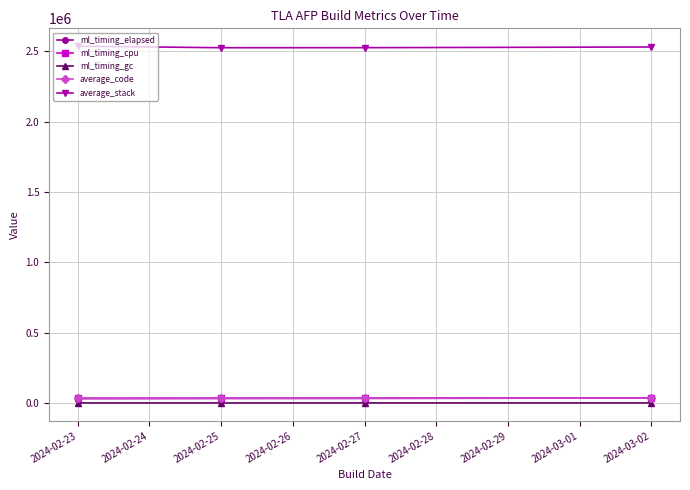

What are all the series names shown in the legend?

ml_timing_elapsed, ml_timing_cpu, ml_timing_gc, average_code, average_stack